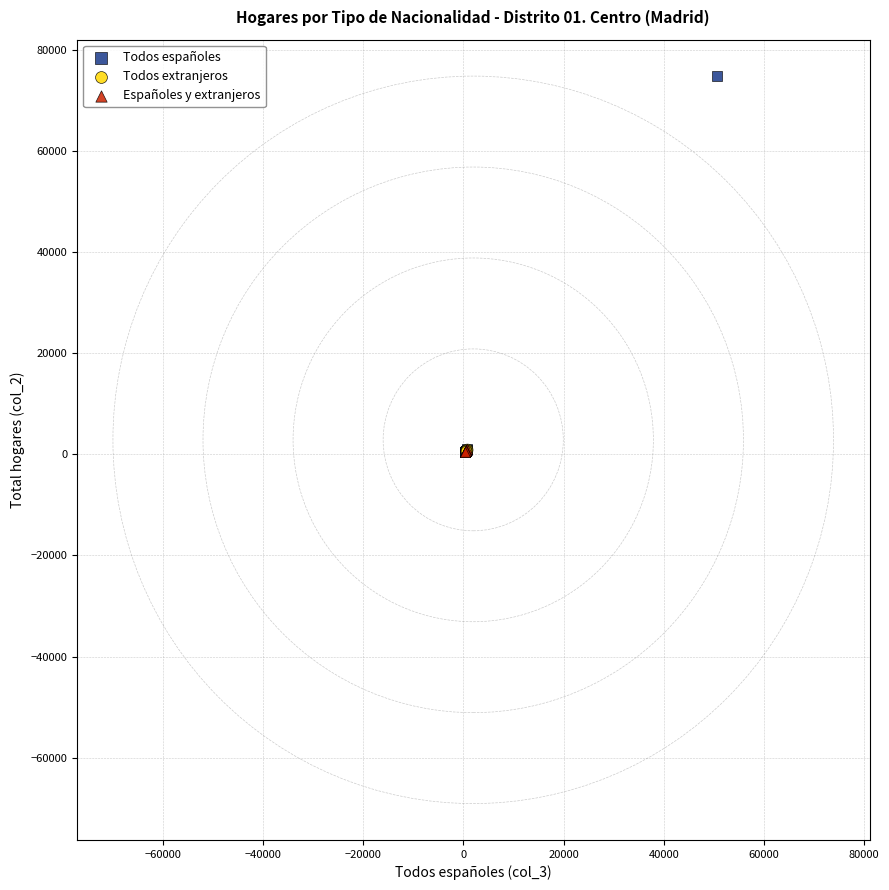

Which series has the widest spread of Y values?

Todos españoles